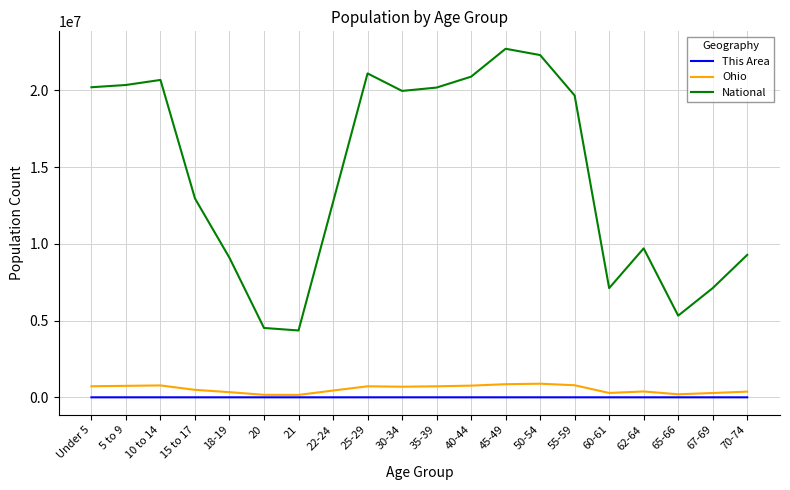

At which label is National closest to 13531442?

15 to 17